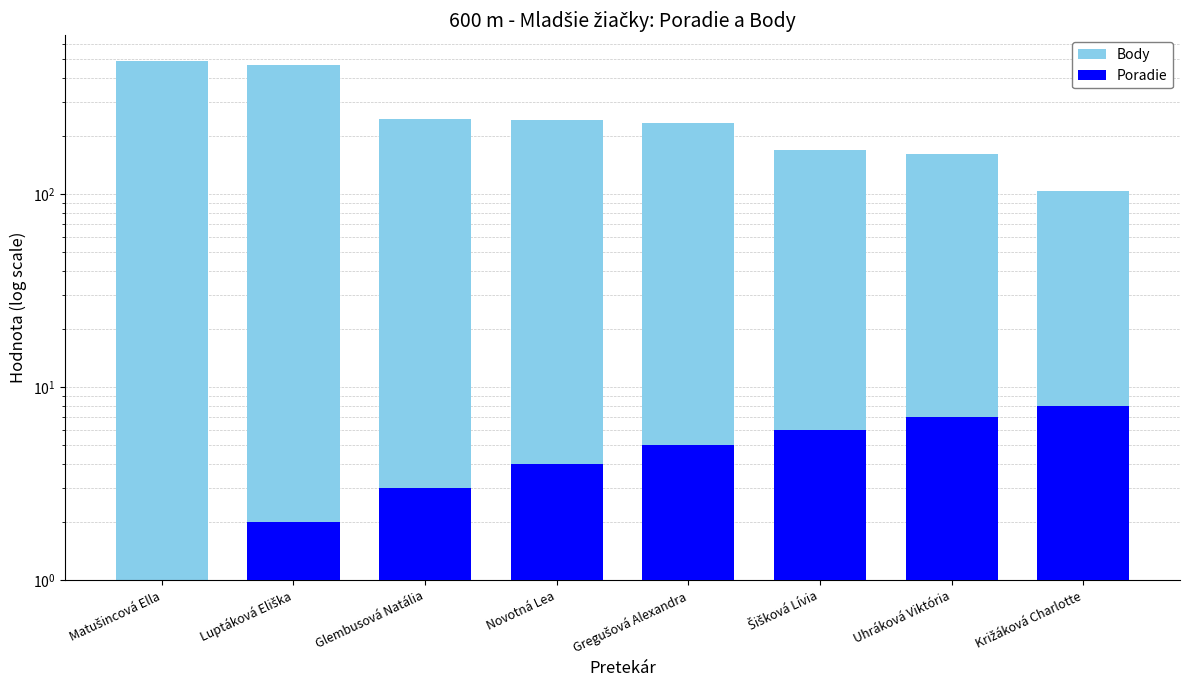

What is the difference between the maximum and minimum values in the Body series?

384